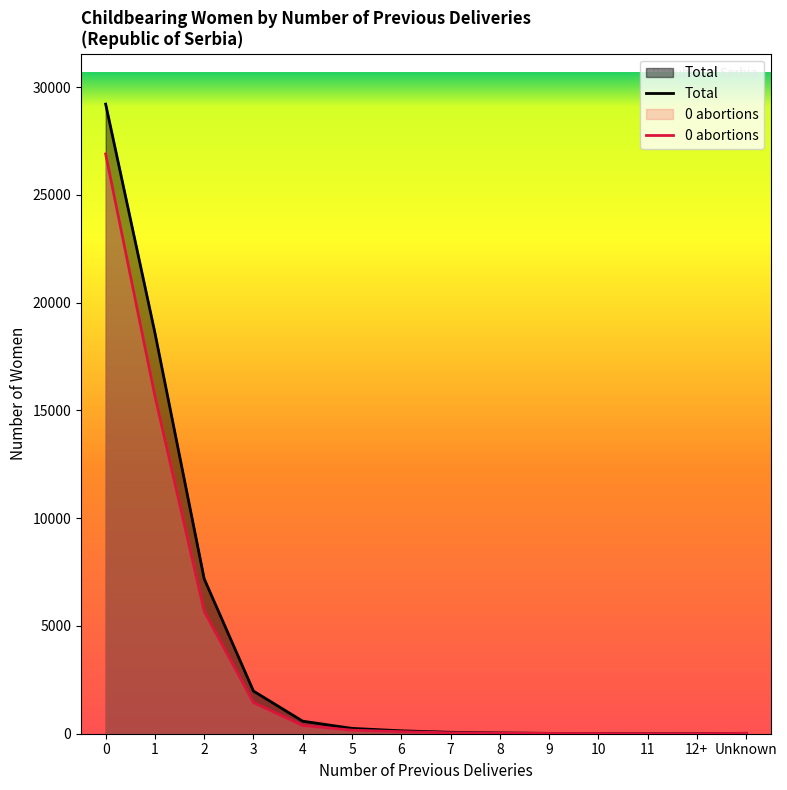

At which label is 0 abortions closest to 13448?

1